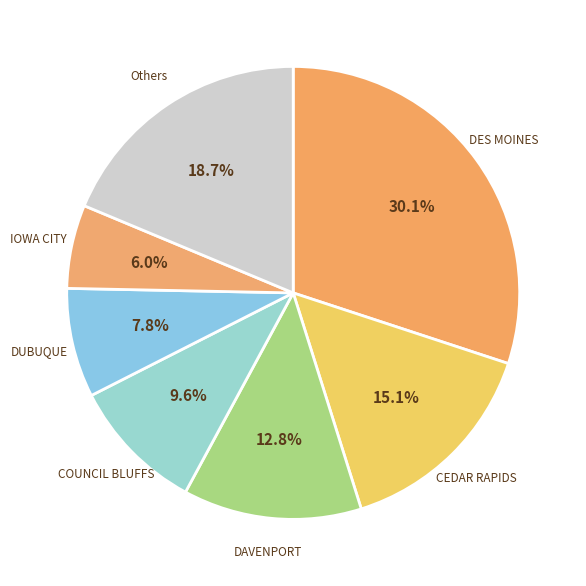

Combined, what portion of the pie is DUBUQUE and Others?

26.5%